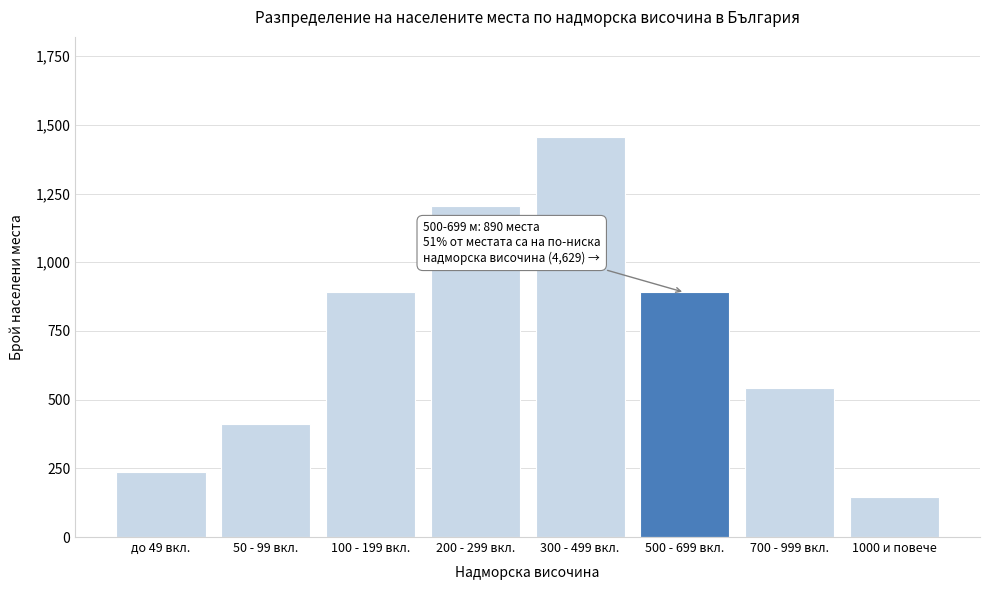

What is the average value?

722